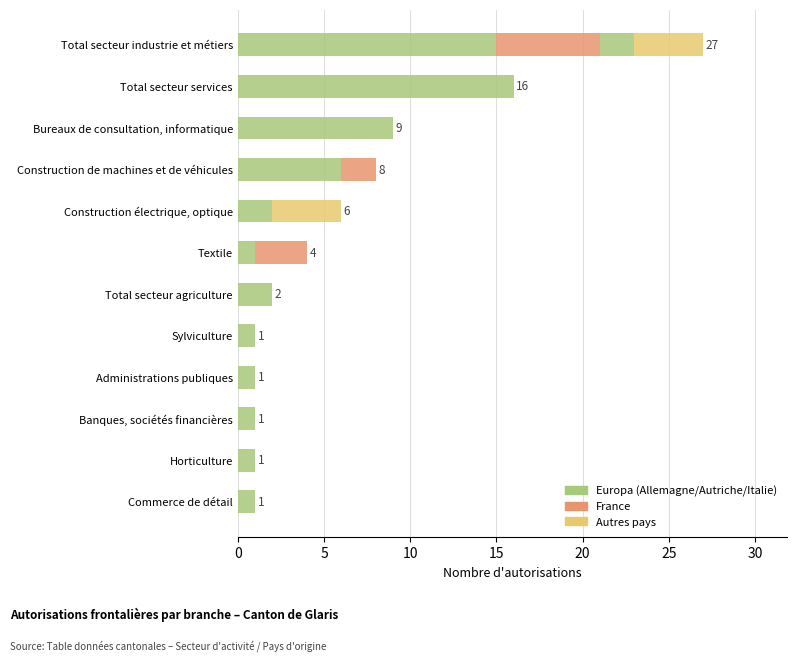

The France series shows -4 at Sylviculture. True or false?

False